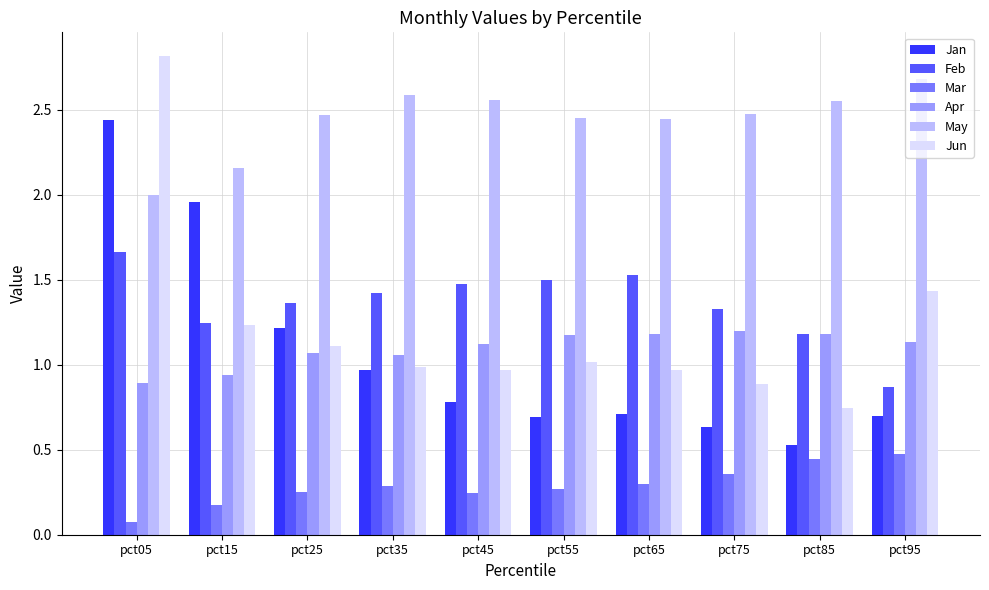

Which series has the largest range (max minus min)?

Jun